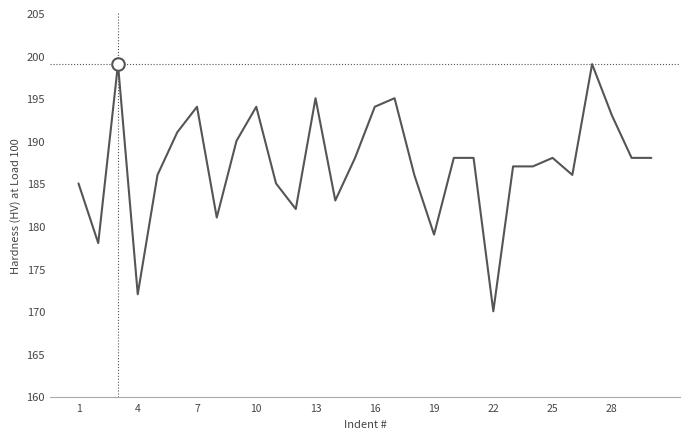

What is the smallest value displayed?

170